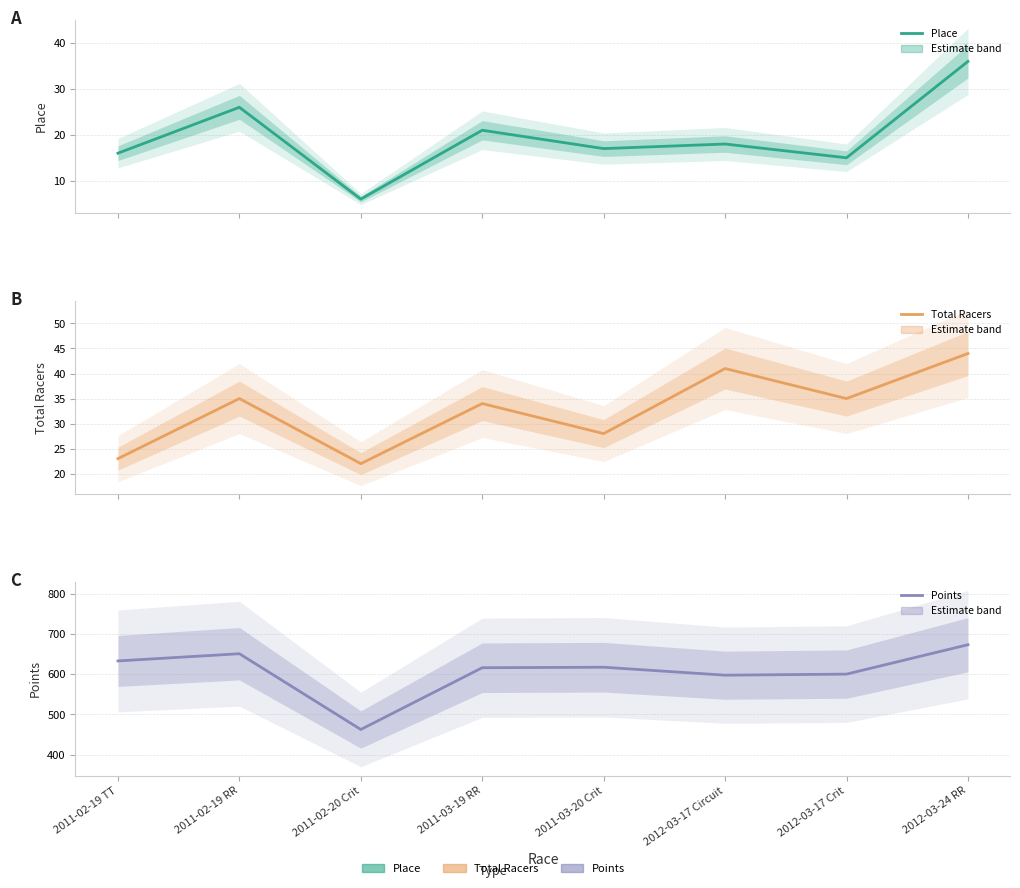

What is the label of the 2nd point from the right?

2012-03-17 Crit